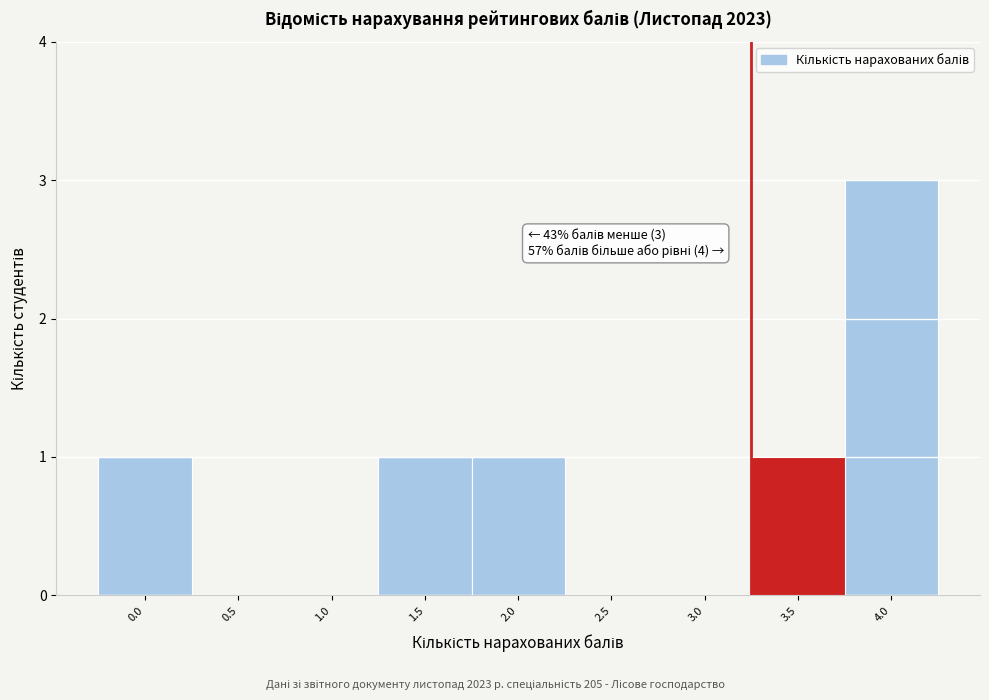

Reading left to right, what are all the values shown in this chart?

0.0=1	0.5=0	1.0=0	1.5=1	2.0=1	2.5=0	3.0=0	3.5=1	4.0=3